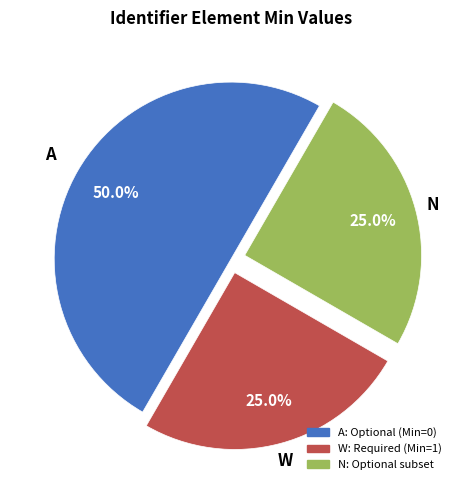

How many slices are in this pie chart?

3